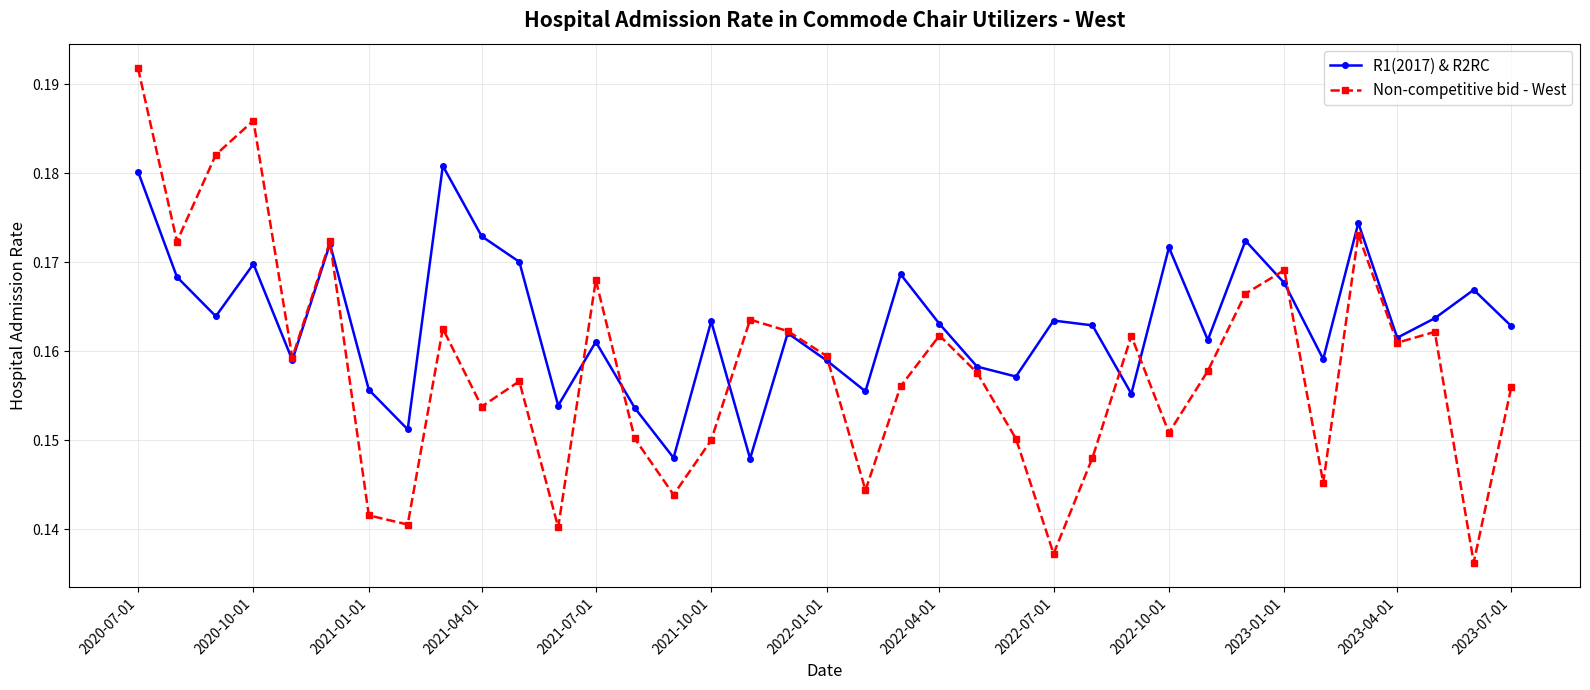

Which series has the largest range (max minus min)?

Non-competitive bid - West